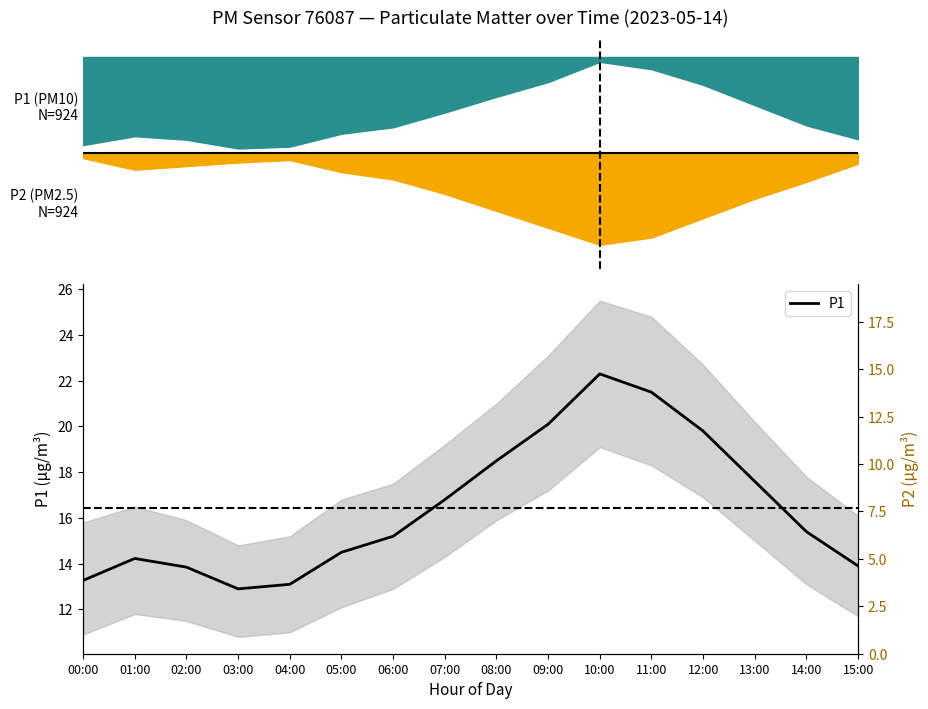

What is the ratio of the value at 05:00 to the value at 04:00?

1.1